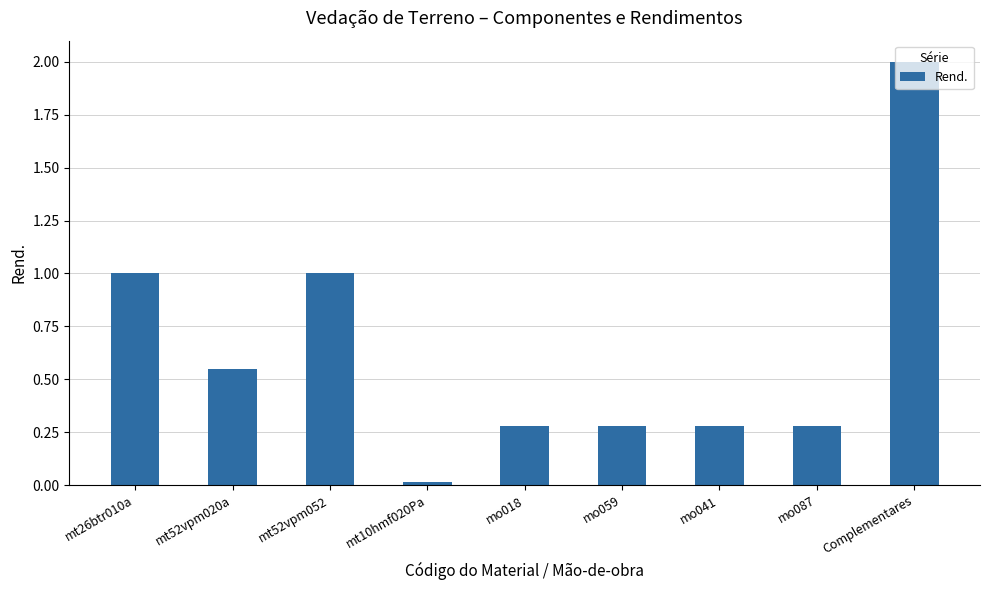

Are the bars horizontal?

No